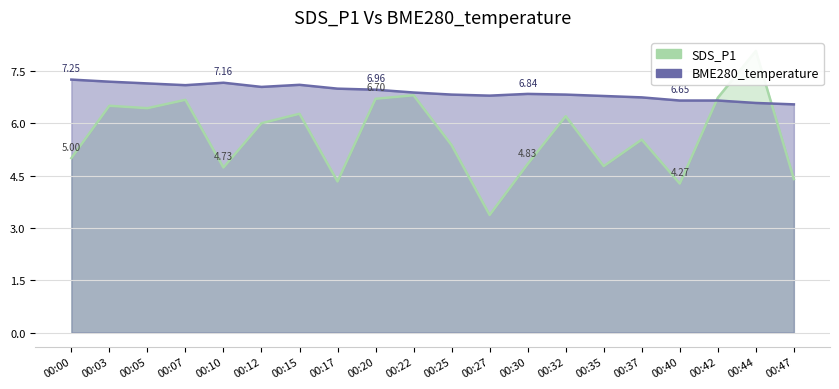

Reading left to right, extract all data points from this chart.

SDS_P1: 00:00=5.0	00:03=6.5	00:05=6.4	00:07=6.7	00:10=4.7	00:12=6.0	00:15=6.3	00:17=4.3	00:20=6.7	00:22=6.8	00:25=5.4	00:27=3.4	00:30=4.8	00:32=6.2	00:35=4.8	00:37=5.5	00:40=4.3	00:42=6.7	00:44=8.1	00:47=4.4
BME280_temperature: 00:00=7.2	00:03=7.2	00:05=7.1	00:07=7.1	00:10=7.2	00:12=7.0	00:15=7.1	00:17=7.0	00:20=7.0	00:22=6.9	00:25=6.8	00:27=6.8	00:30=6.8	00:32=6.8	00:35=6.8	00:37=6.7	00:40=6.7	00:42=6.7	00:44=6.6	00:47=6.5